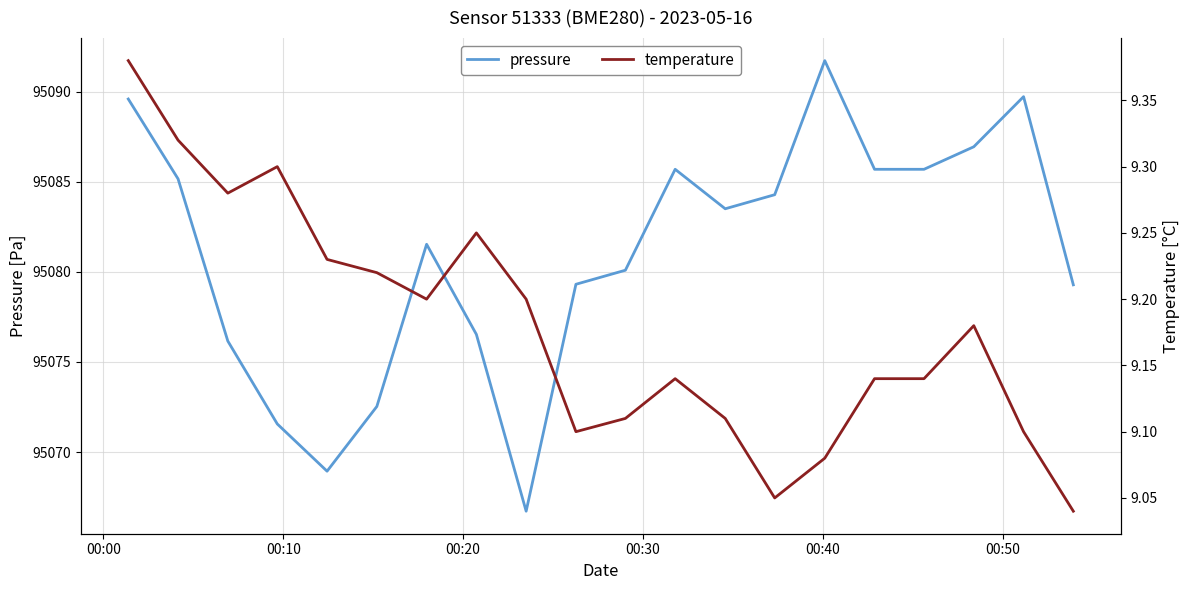

True or false: pressure has more than 1 points higher than both neighbors.

True